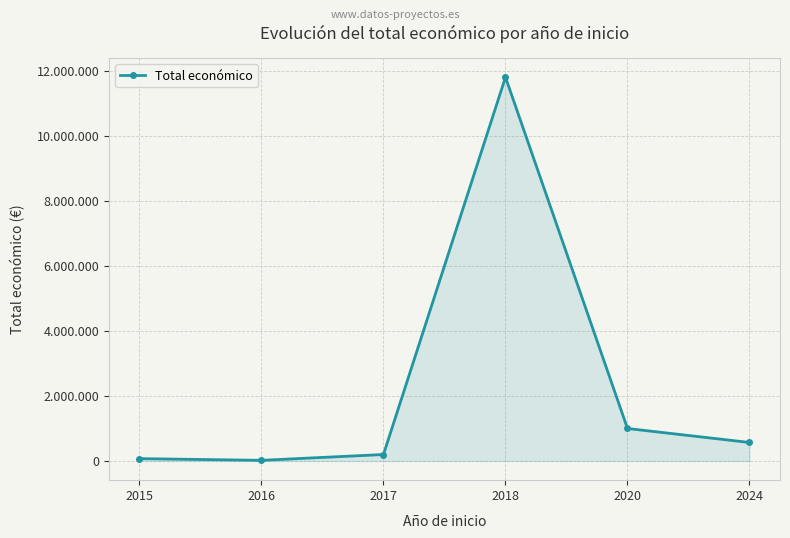

Reading left to right, extract all data points from this chart.

72249	19950	198919	11807050	999425	569416